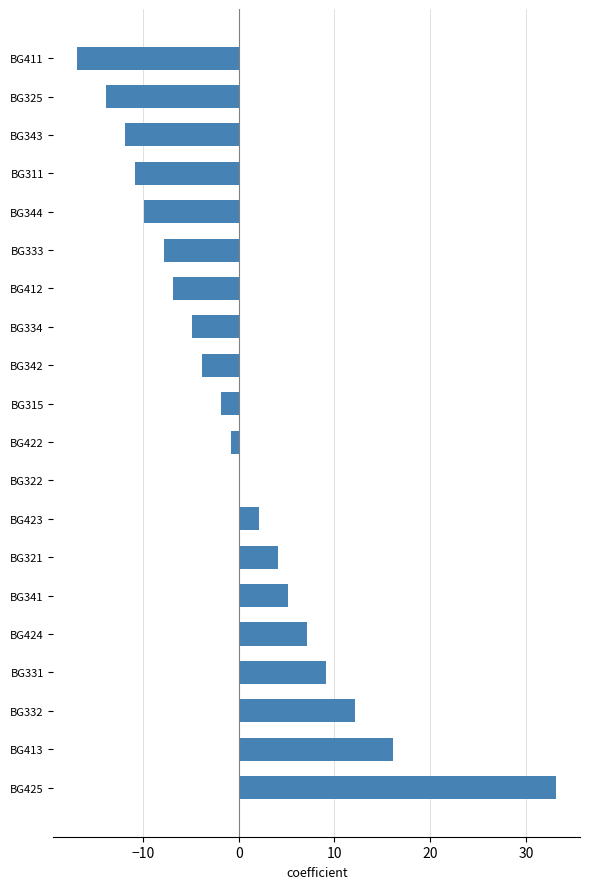

Which category has the highest value across all series?

BG425